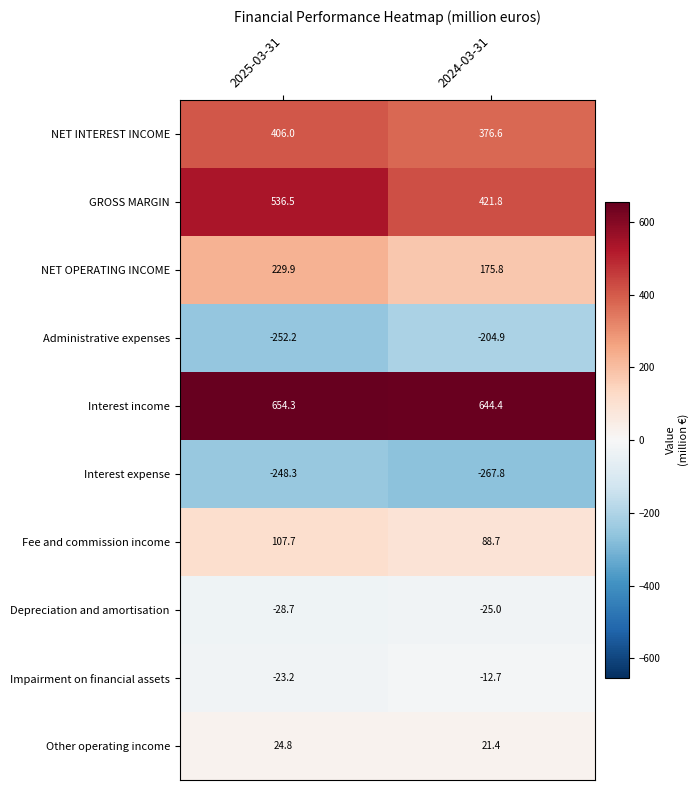

What is the total value across all series at 2024-03-31?

1218.3